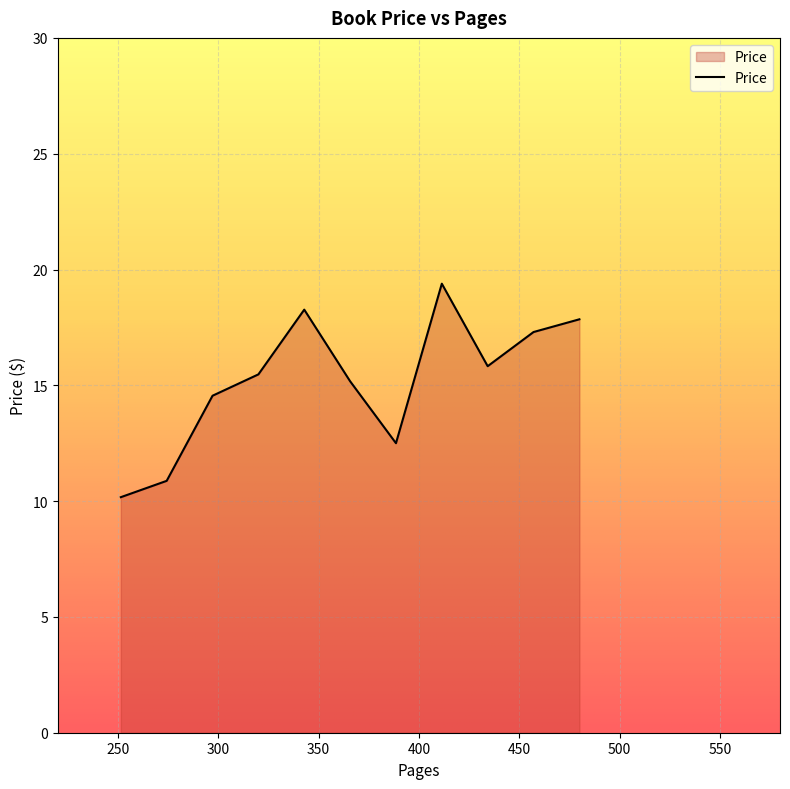

What is the difference between the maximum and minimum values?

9.2